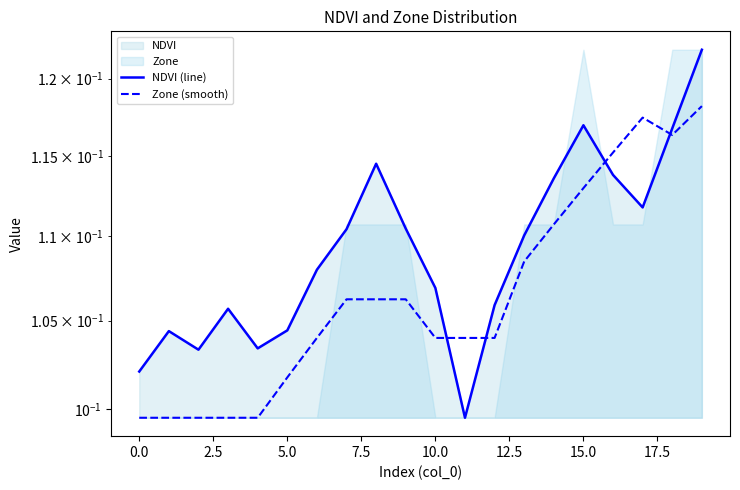

Between 13 and 18, which series saw the biggest shift?

Zone (smooth)